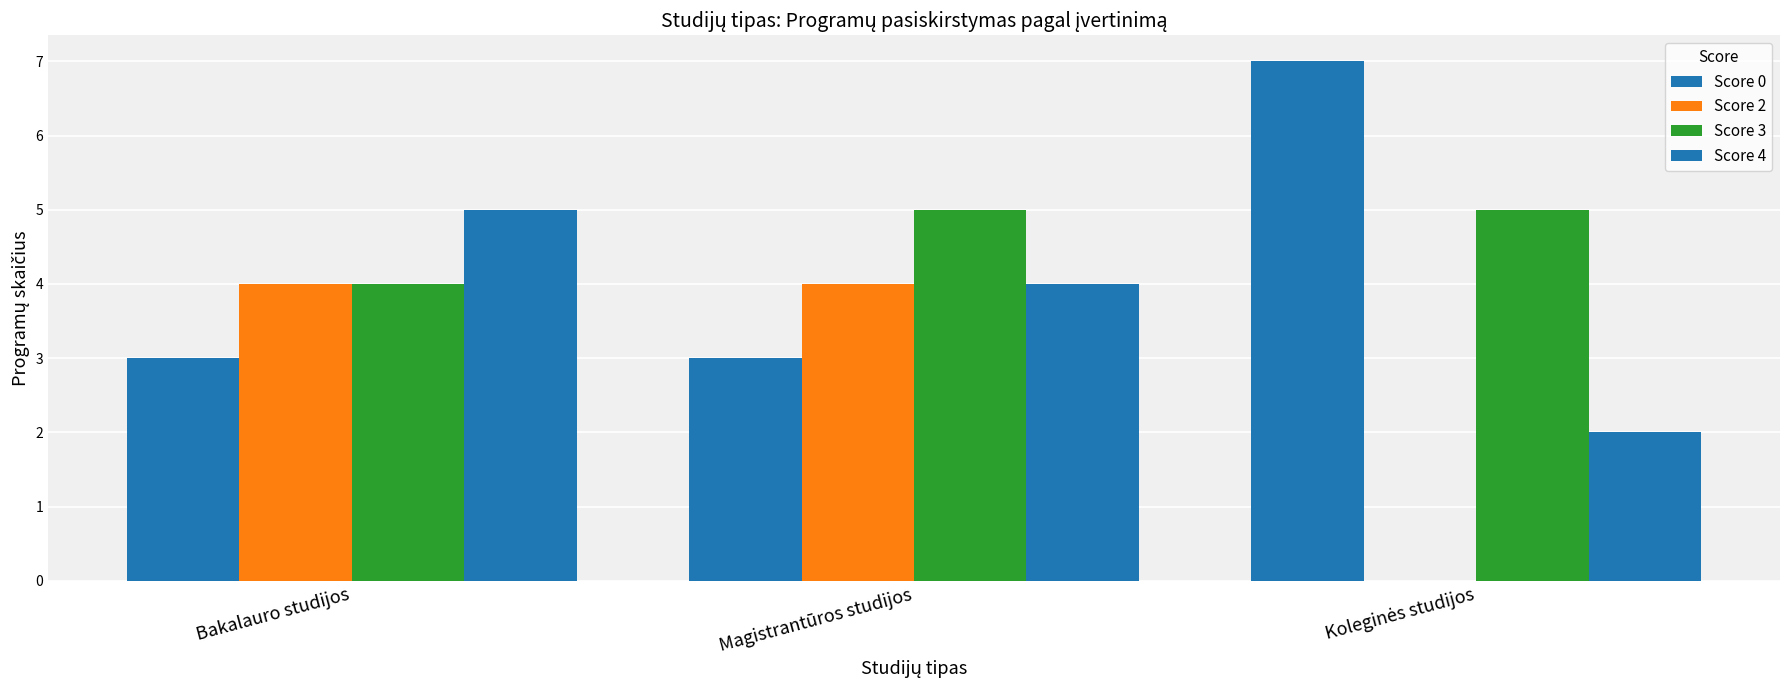

Rank the categories by Score 0 value from highest to lowest.

Koleginės studijos, Bakalauro studijos, Magistrantūros studijos